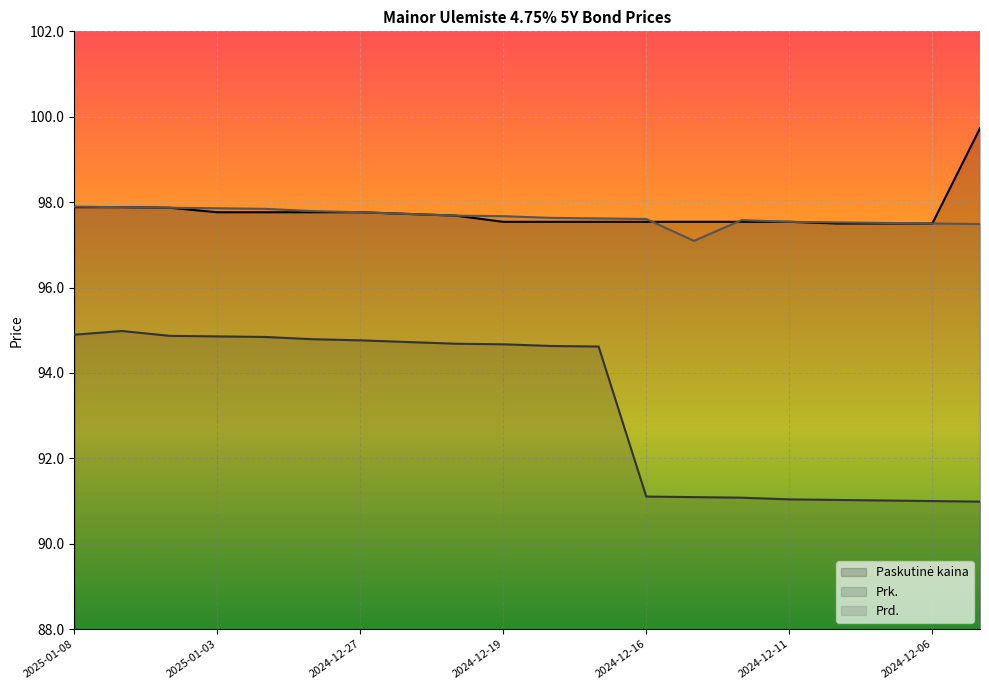

At 2024-12-09, list the series in order from largest to smallest.

Prd., Paskutinė kaina, Prk.